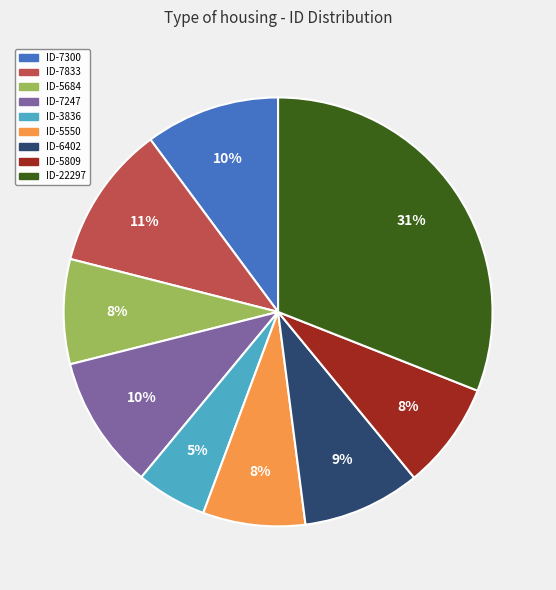

The ID-7247 slice represents 21% of the pie. True or false?

False